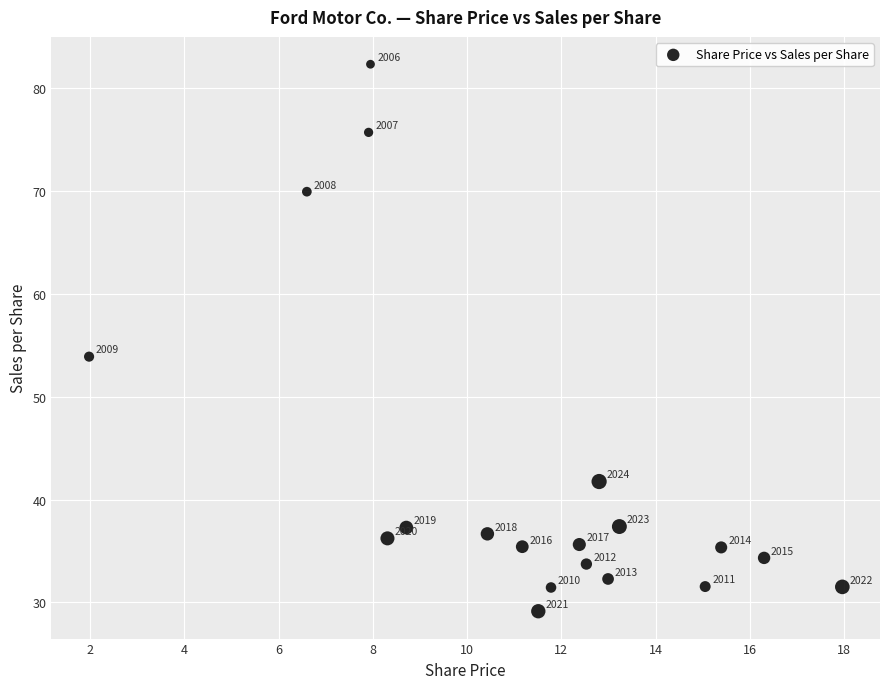

What is the range of Y values (max minus min)?

53.2